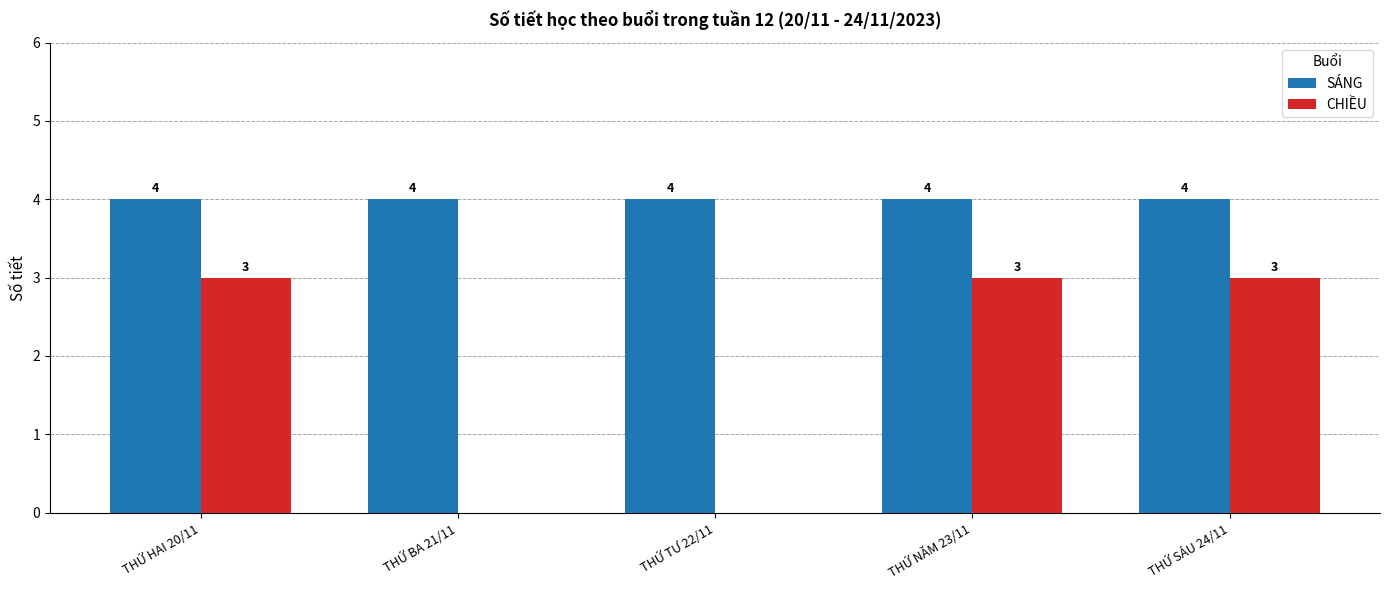

What is the average value of the CHIỀU series?

2